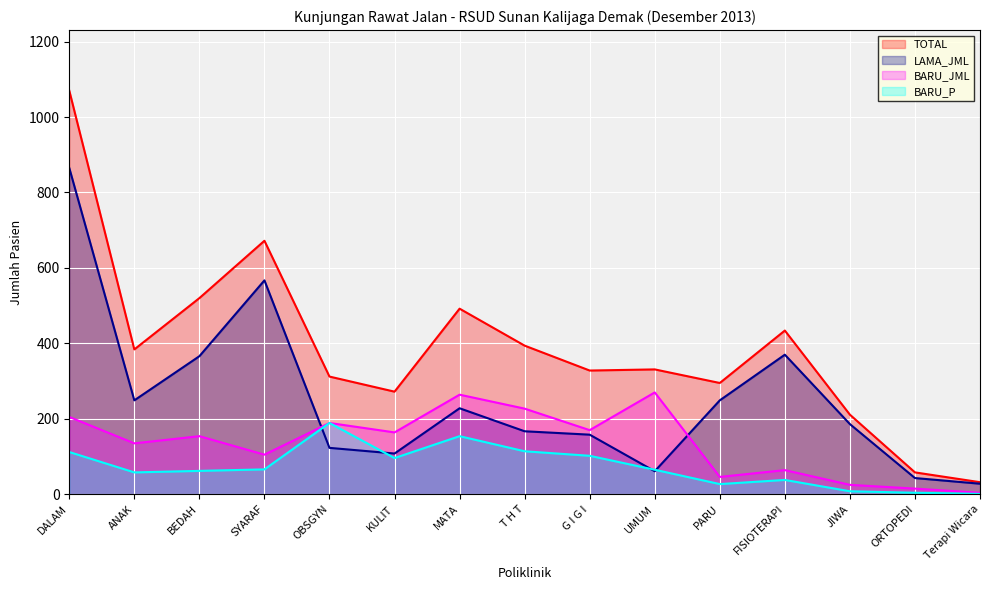

At JIWA, list the series in order from largest to smallest.

TOTAL, LAMA_JML, BARU_JML, BARU_P